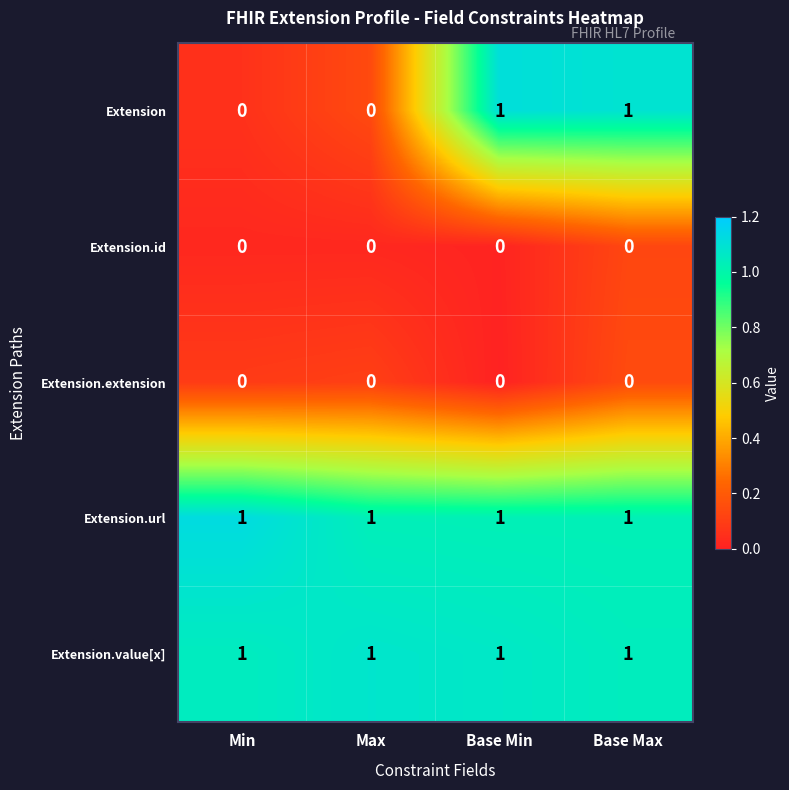

What is the total value across all series at Min?

2